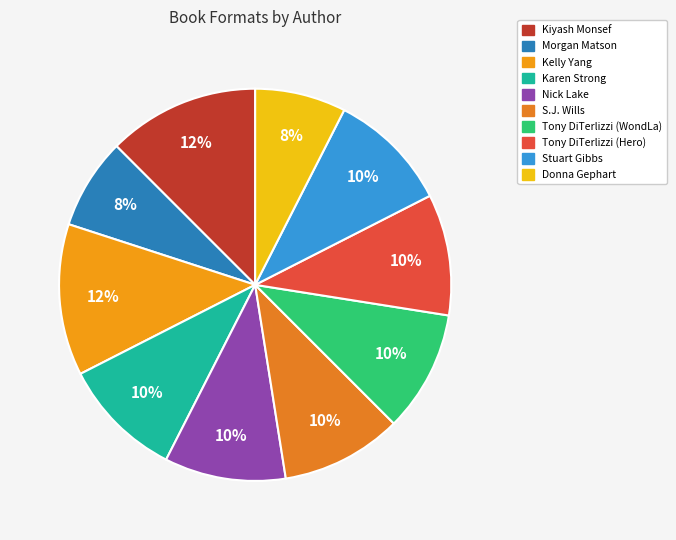

Does Kelly Yang represent more than half of the total?

No